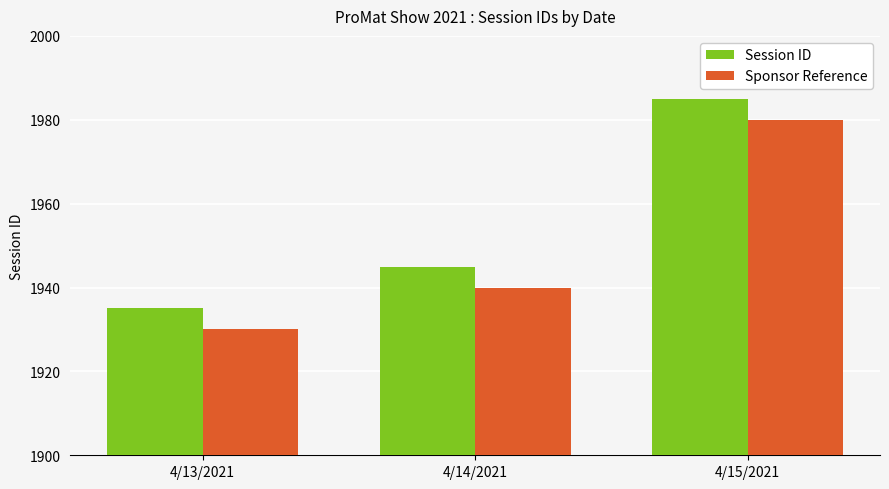

At 4/15/2021, list the series in order from largest to smallest.

Session ID, Sponsor Reference